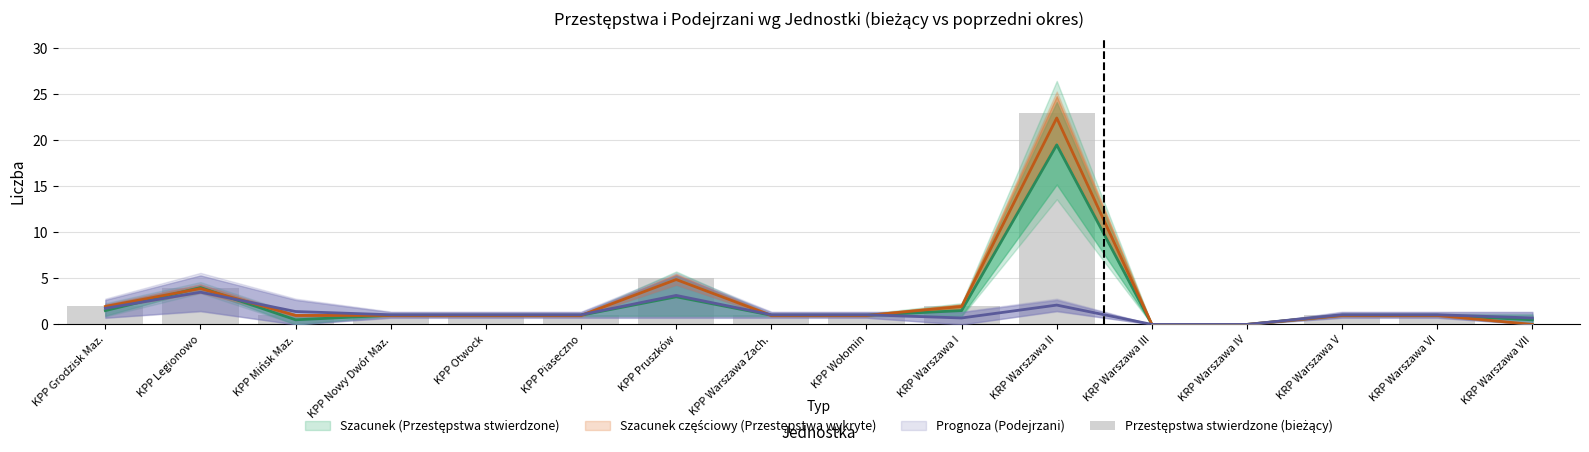

Rank the categories by value from lowest to highest.

KRP Warszawa III, KRP Warszawa IV, KRP Warszawa VII, KPP Mińsk Maz., KPP Nowy Dwór Maz., KPP Otwock, KPP Piaseczno, KPP Warszawa Zach., KPP Wołomin, KRP Warszawa V, KRP Warszawa VI, KPP Grodzisk Maz., KRP Warszawa I, KPP Legionowo, KPP Pruszków, KRP Warszawa II